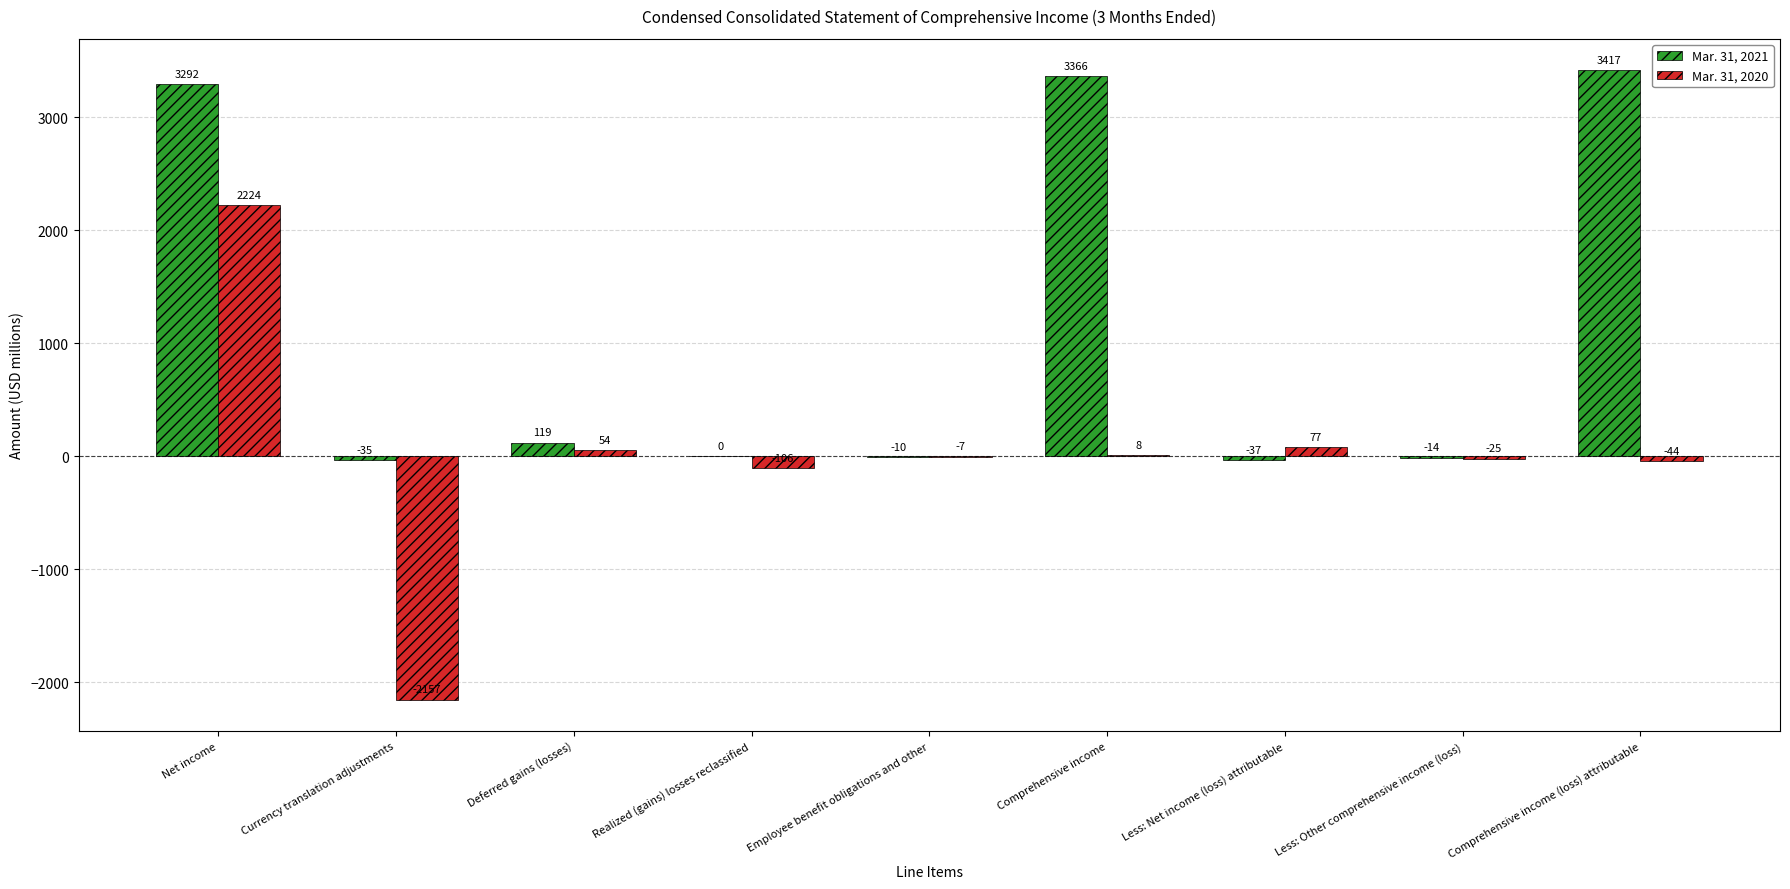

What is the highest value of the Mar. 31, 2021 series?

3417